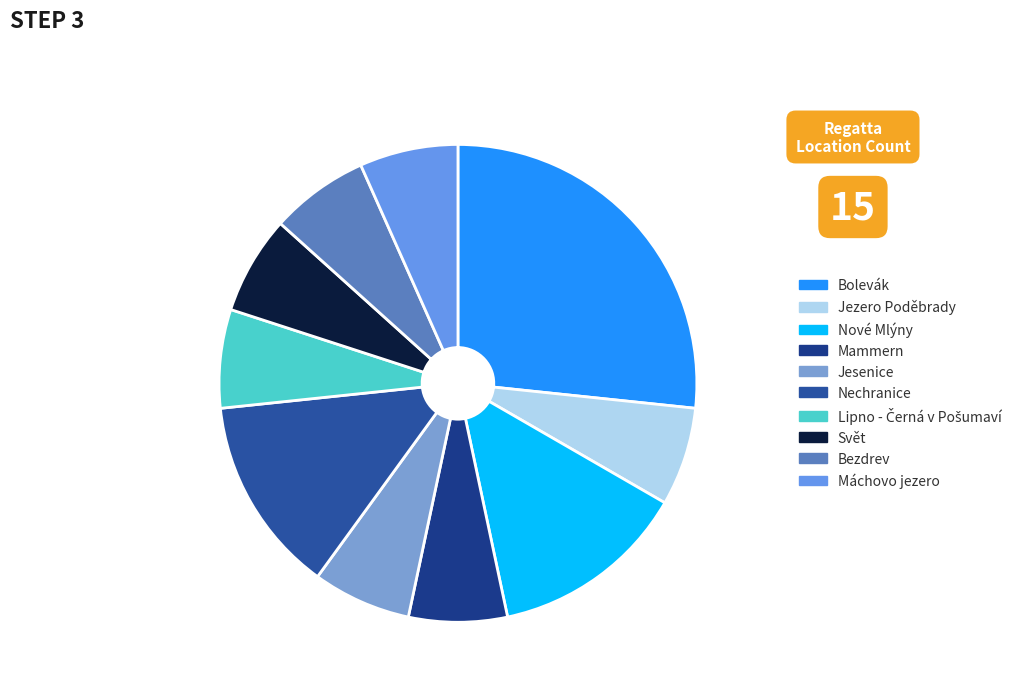

Which slice is the largest?

Bolevák